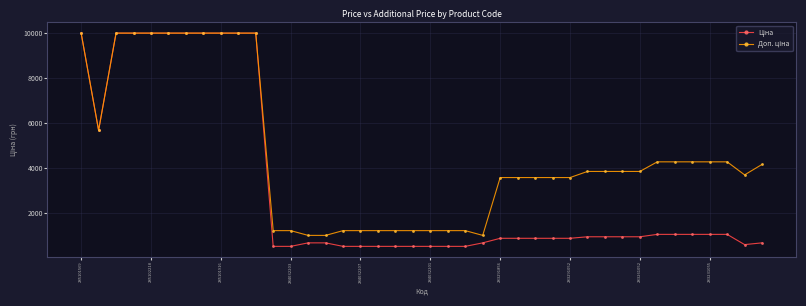

What is the maximum value shown in the chart?

9975.0